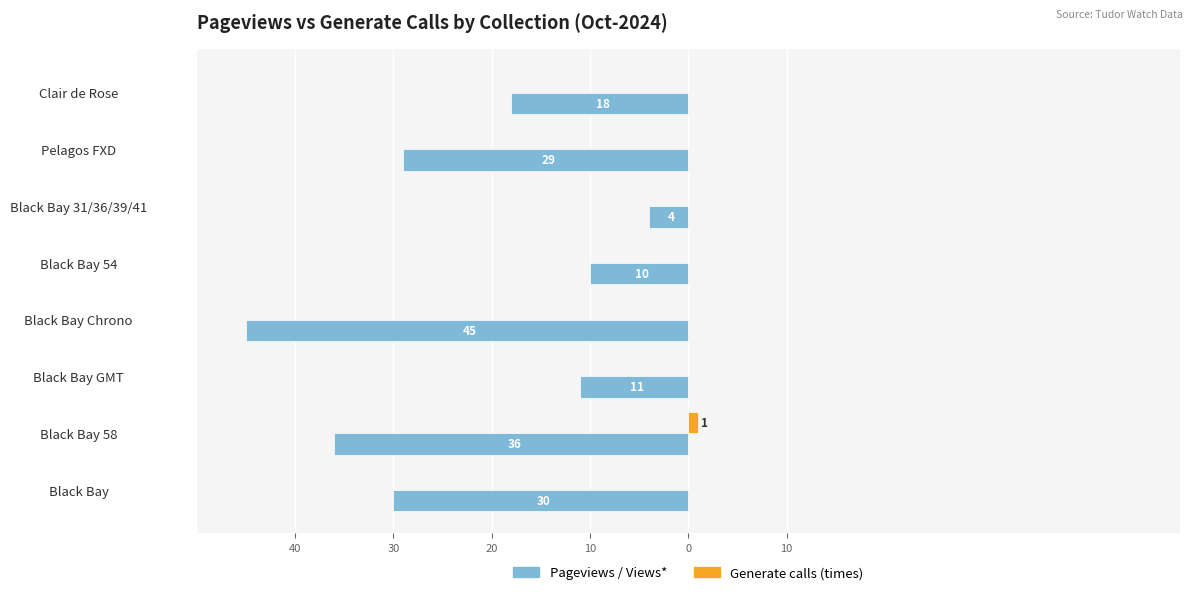

What are all the series names shown in the legend?

Pageviews / Views*, Generate calls (times)